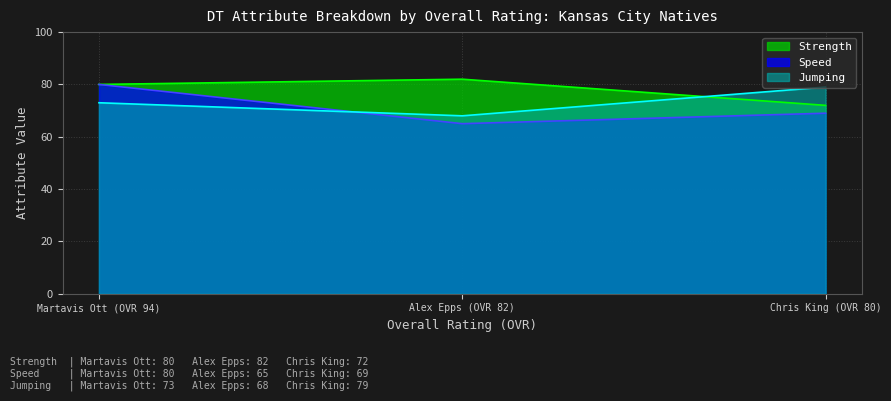

What is the difference between the maximum and minimum values in the jumping series?

11